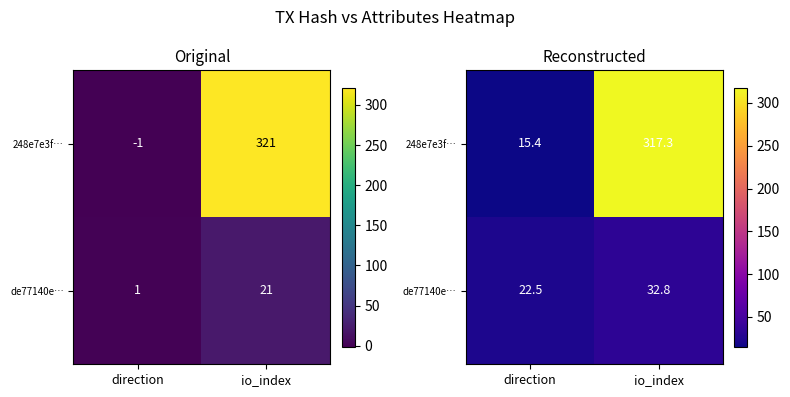

What is the total value across all series at io_index?

350.2